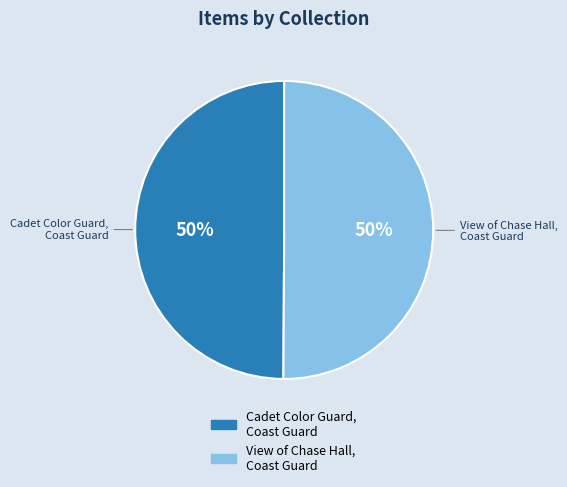

To the nearest percent, what is the average slice percentage?

50%